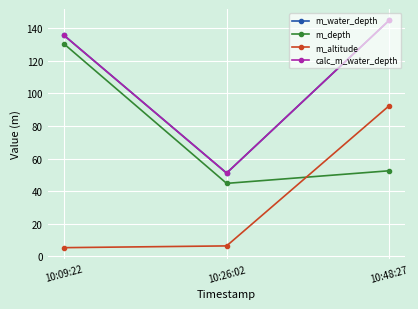

At how many categories does at least one series exceed 54?

2